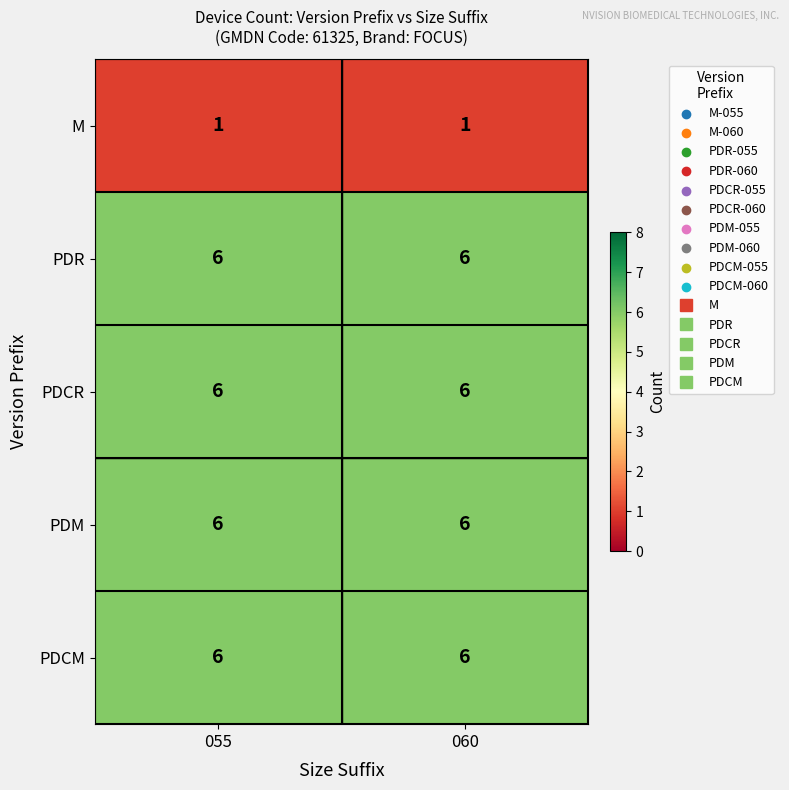

At how many categories does at least one series exceed 5?

2